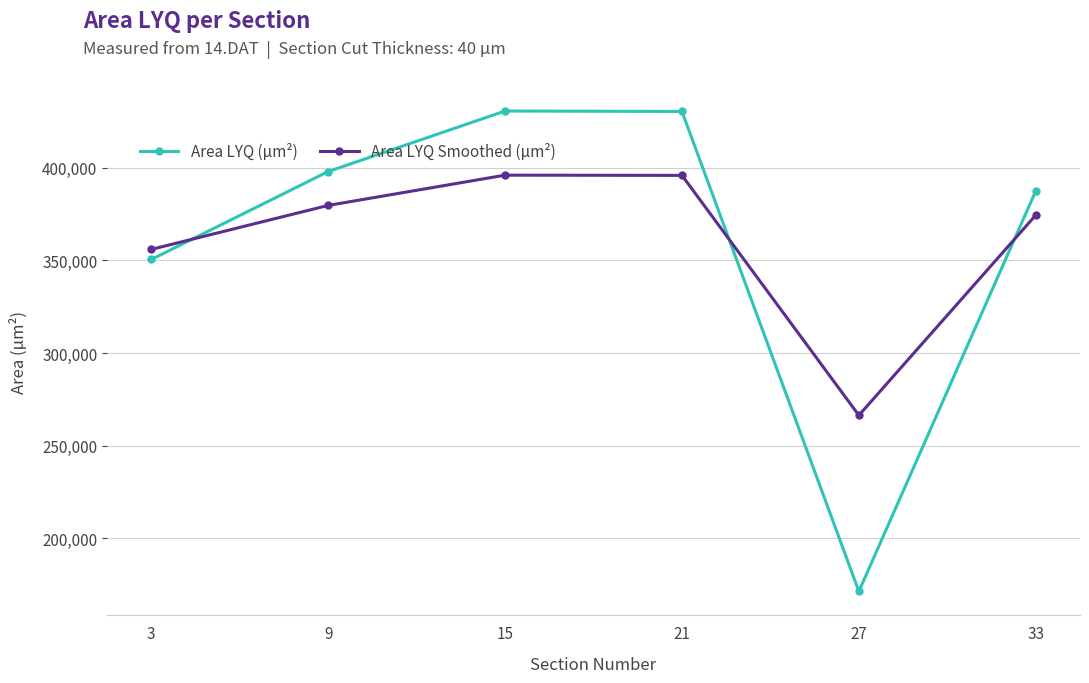

What is the sum of all Area LYQ Smoothed (µm²) values?

2168308.0